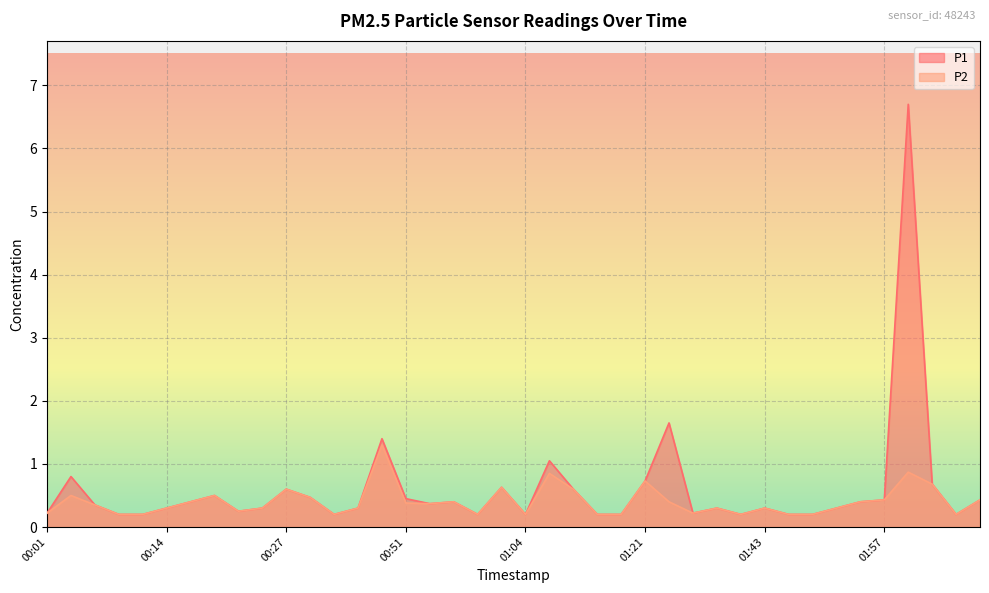

Where is P1 nearest to the value 3?

01:27